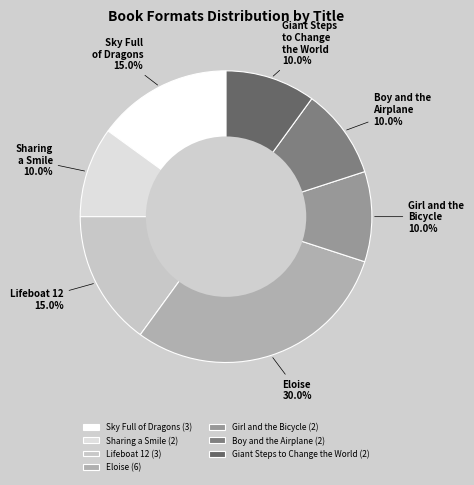

What portion of the pie excludes Sharing a Smile?

90.0%